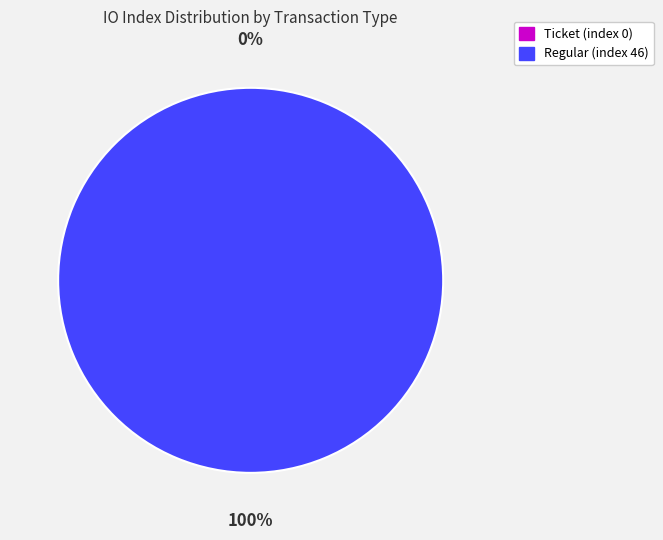

Do Regular (index 46) and Ticket (index 0) together represent more than half of the pie?

Yes